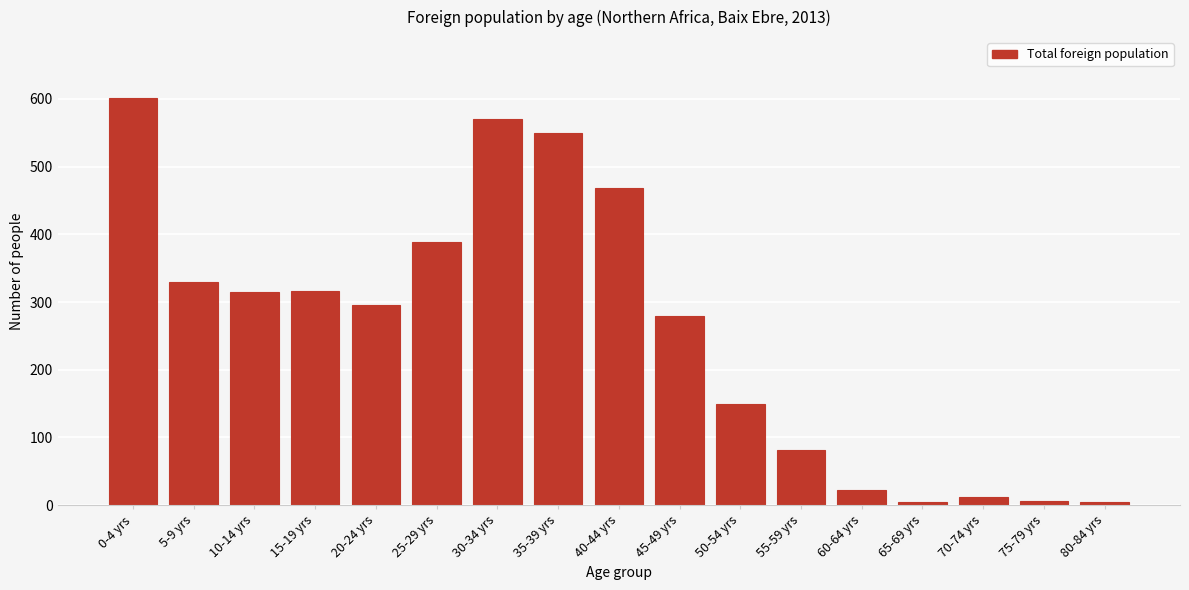

What is the label of the 7th bar from the right?

50-54 yrs